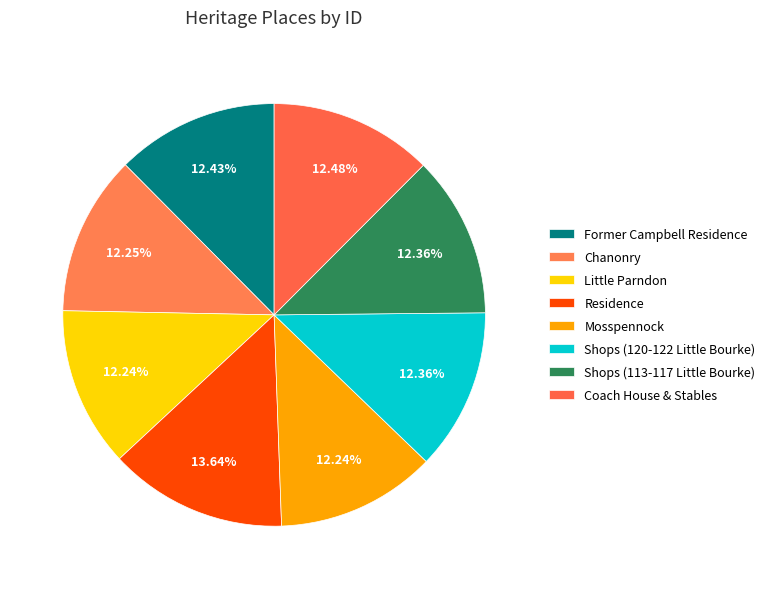

How many segments does this pie chart have?

8